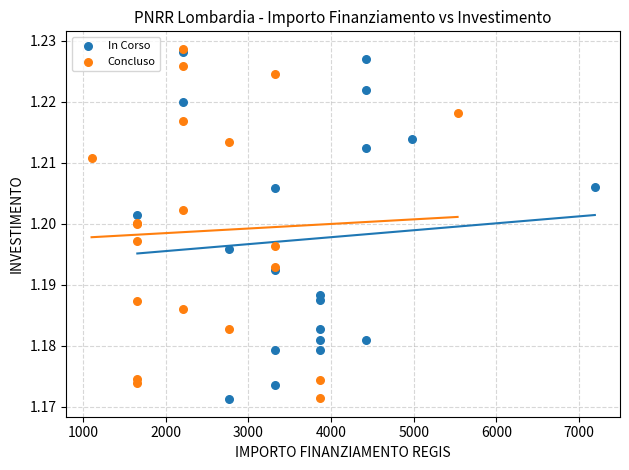

What are all the series names shown in the legend?

In Corso, Concluso